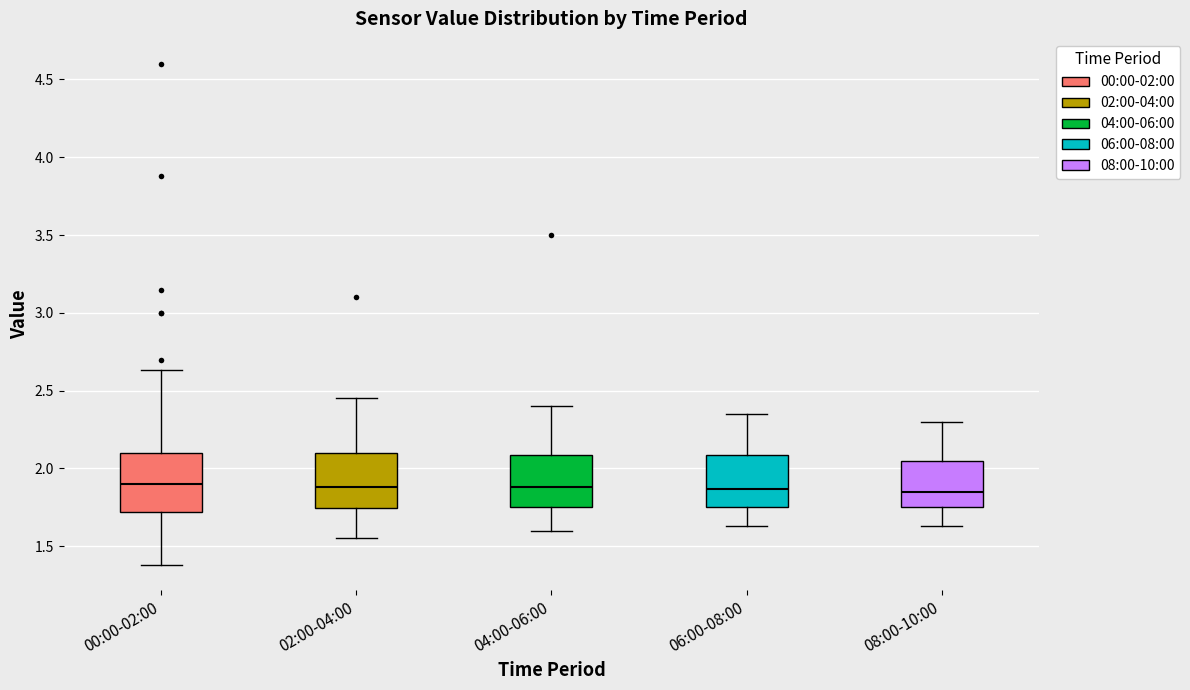

Reading left to right, transcribe this box plot: for each box, give where its median line is, the range the box spans, and where its two whiskers end, as read against the y-axis. The values are not printed on the chart, so give them approximately, as read against the axis.

00:00-02:00: median 1.90, box 1.70 to 2.10, whiskers 1.40 to 2.65
02:00-04:00: median 1.90, box 1.75 to 2.10, whiskers 1.55 to 2.45
04:00-06:00: median 1.90, box 1.75 to 2.10, whiskers 1.60 to 2.40
06:00-08:00: median 1.85, box 1.75 to 2.10, whiskers 1.65 to 2.35
08:00-10:00: median 1.85, box 1.75 to 2.05, whiskers 1.65 to 2.30